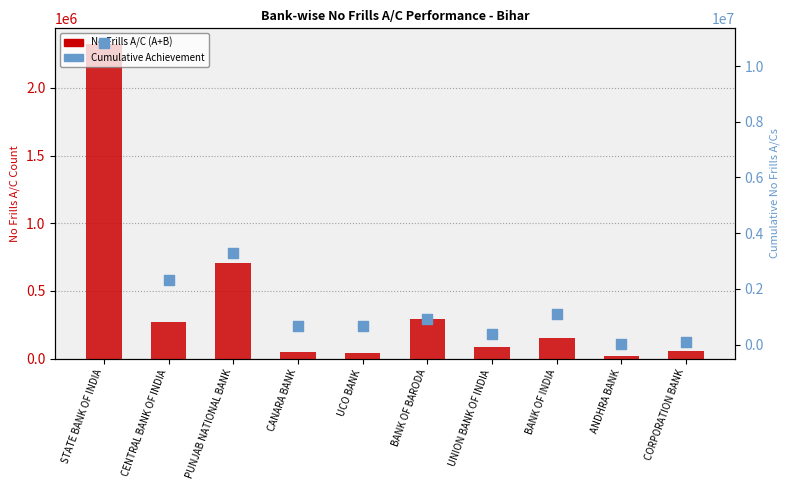

What are all the series names shown in the legend?

No Frills A/C (A+B), Cumulative Achievement